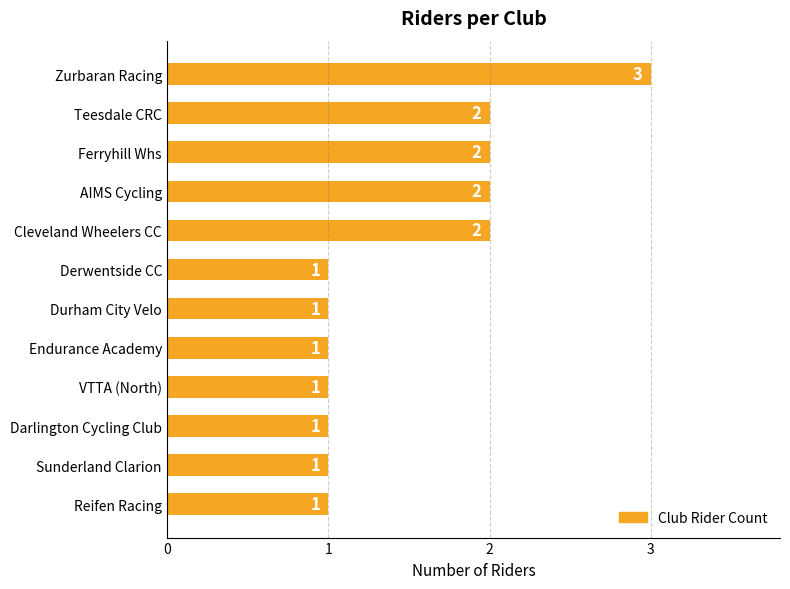

What is the greatest value displayed?

3